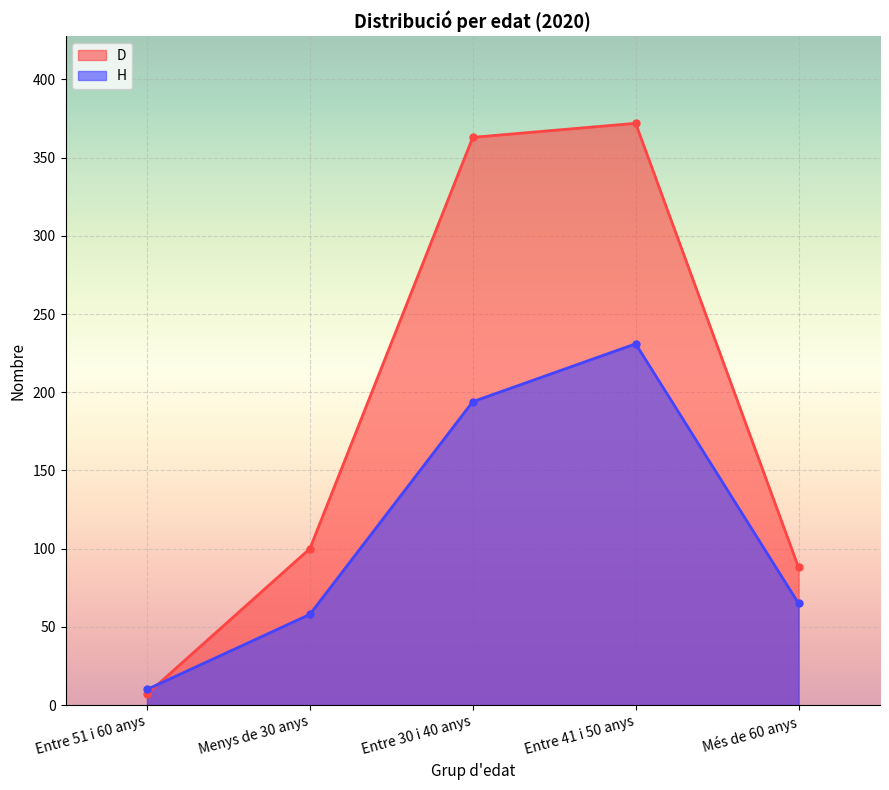

Which series has the largest total across all categories?

D